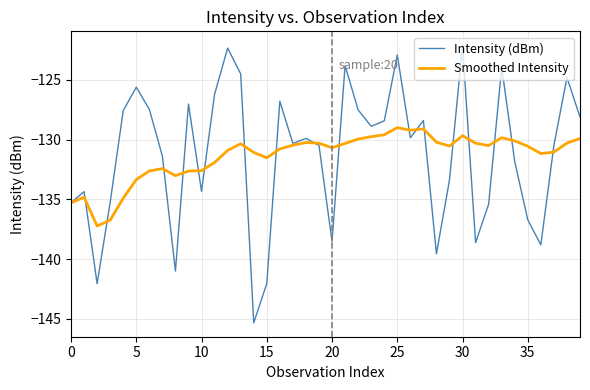

Which series has the largest range (max minus min)?

Intensity (dBm)